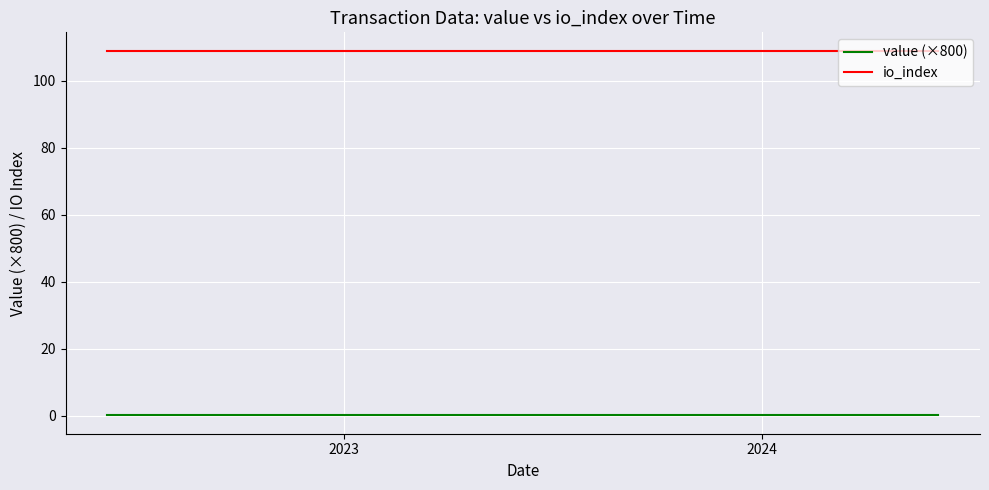

At how many categories does at least one series exceed 96?

25